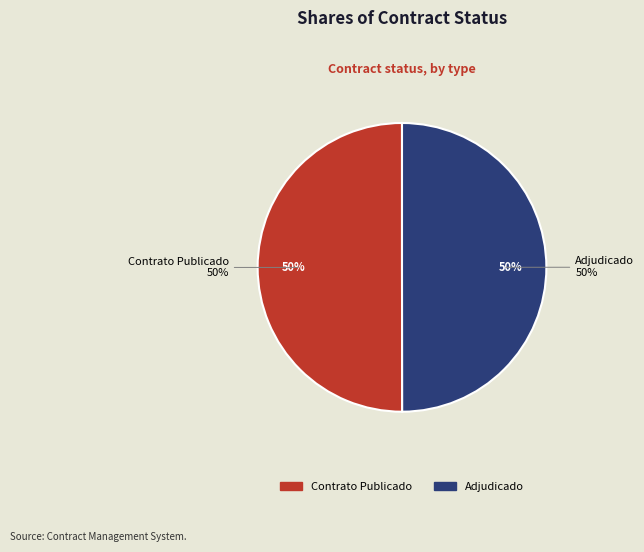

To the nearest percent, what is the average slice percentage?

50%